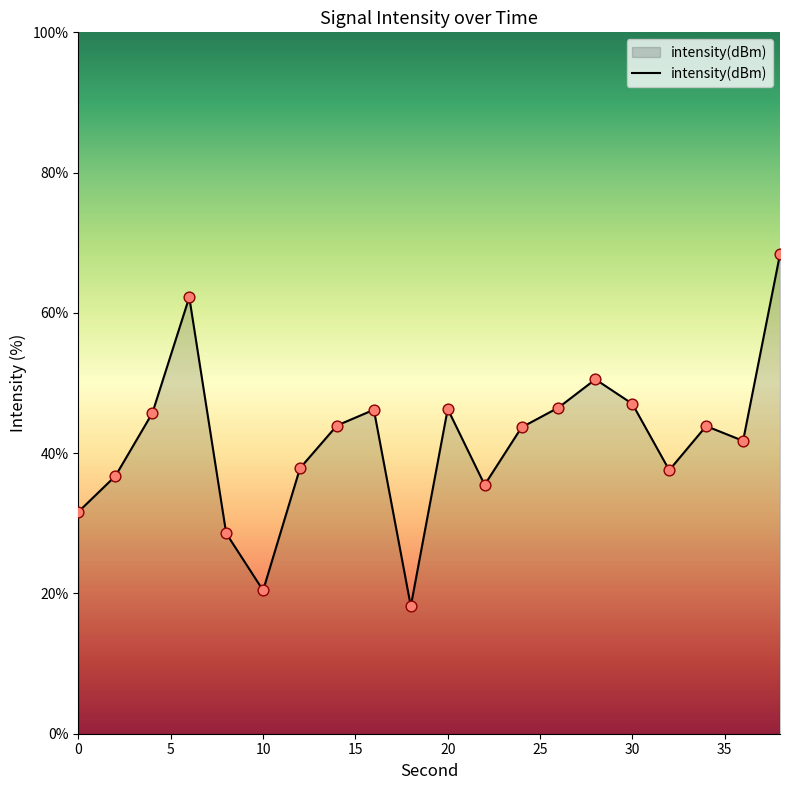

What is the difference between the maximum and minimum values?

50.2